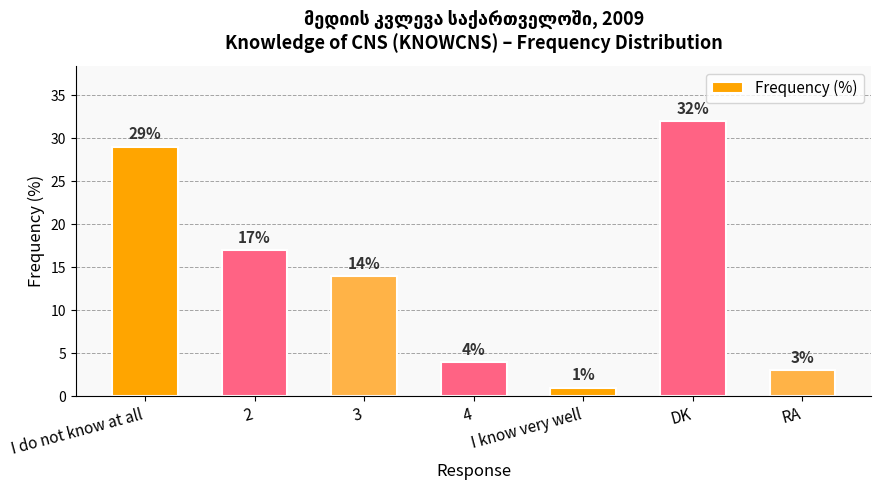

Reading left to right, what are all the values shown in this chart?

I do not know at all=29	2=17	3=14	4=4	I know very well=1	DK=32	RA=3